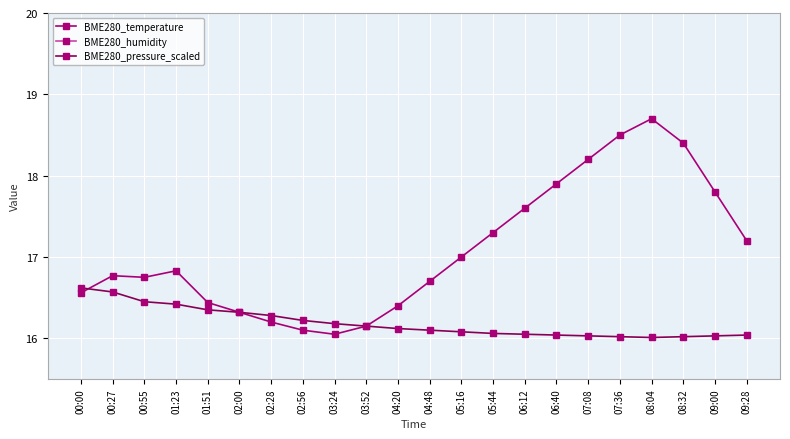

Is it true that BME280_temperature equals 7.7 at 08:32?

False